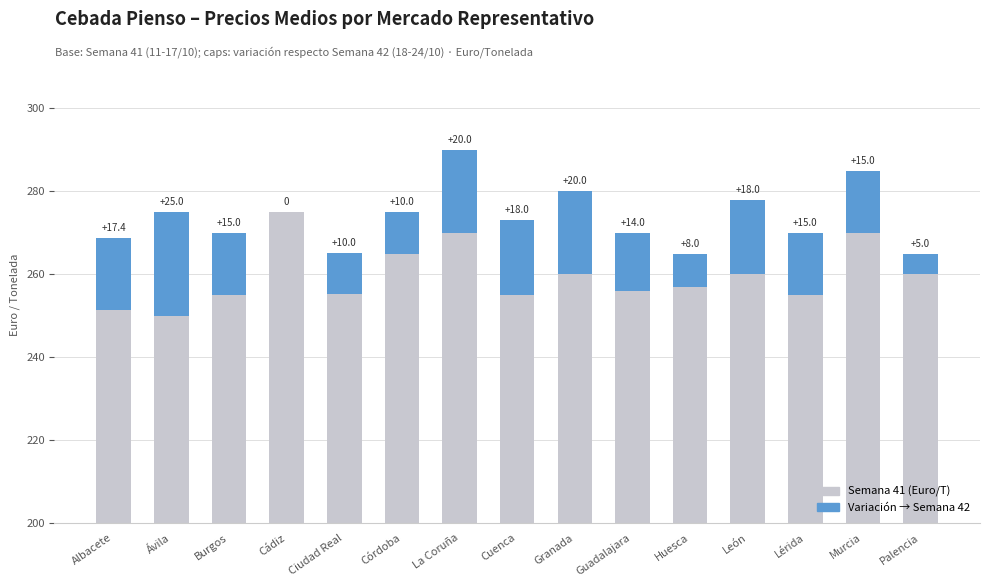

Reading right to left, list all the values displayed in this chart.

Semana 41 (Euro/T): Palencia=260.0	Murcia=270.0	Lérida=255.0	León=260.0	Huesca=257.0	Guadalajara=256.0	Granada=260.0	Cuenca=255.0	La Coruña=270.0	Córdoba=265.0	Ciudad Real=255.2	Cádiz=275.0	Burgos=255.0	Ávila=250.0	Albacete=251.4
Variación Semana 42 (Euro/T): Palencia=5.0	Murcia=15.0	Lérida=15.0	León=18.0	Huesca=8.0	Guadalajara=14.0	Granada=20.0	Cuenca=18.0	La Coruña=20.0	Córdoba=10.0	Ciudad Real=10.0	Cádiz=0.0	Burgos=15.0	Ávila=25.0	Albacete=17.4